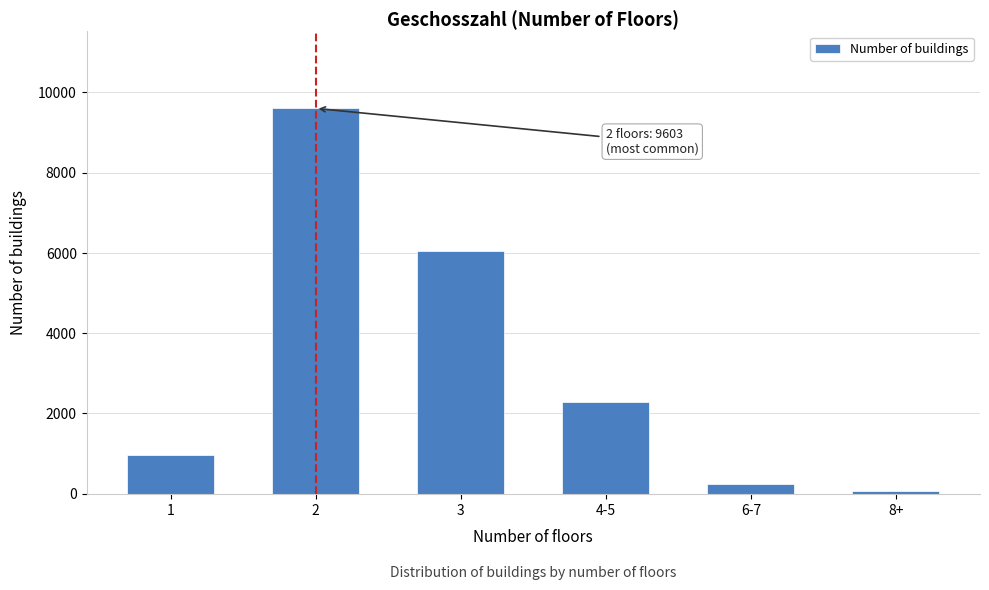

Reading left to right, transcribe all the data shown in this chart.

962	9603	6055	2296	242	61